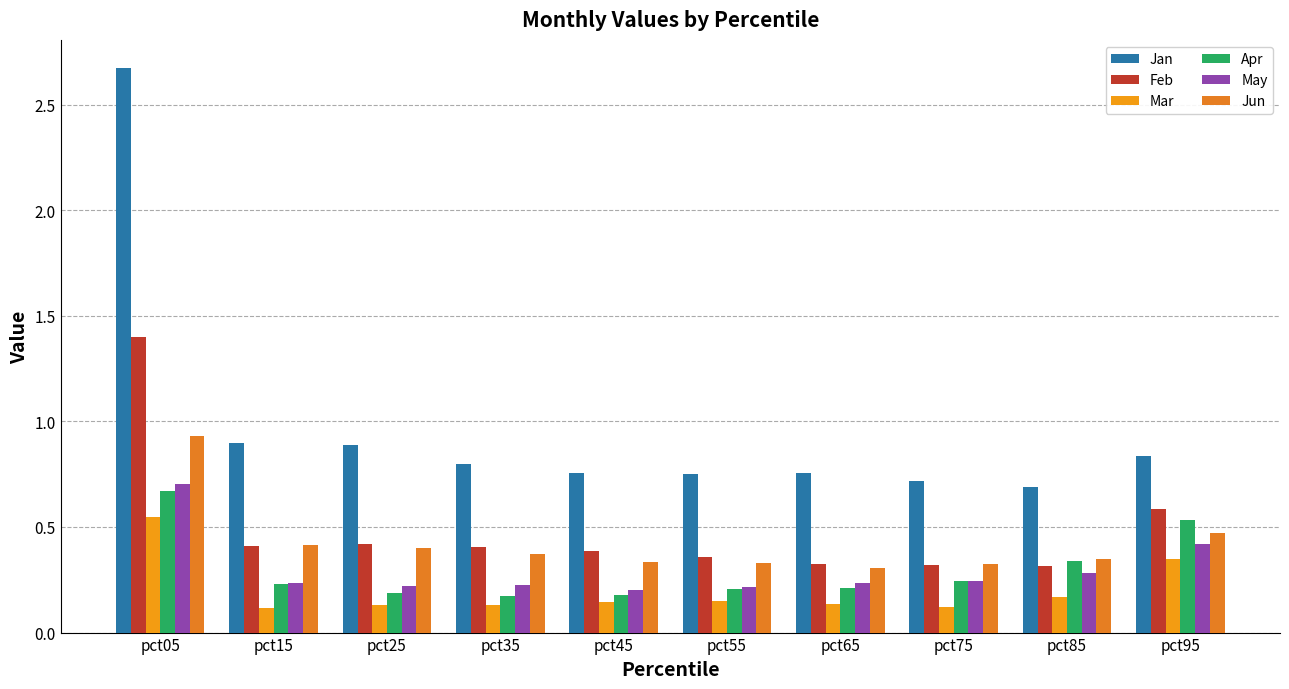

Where is Jan nearest to the value 1?

pct15